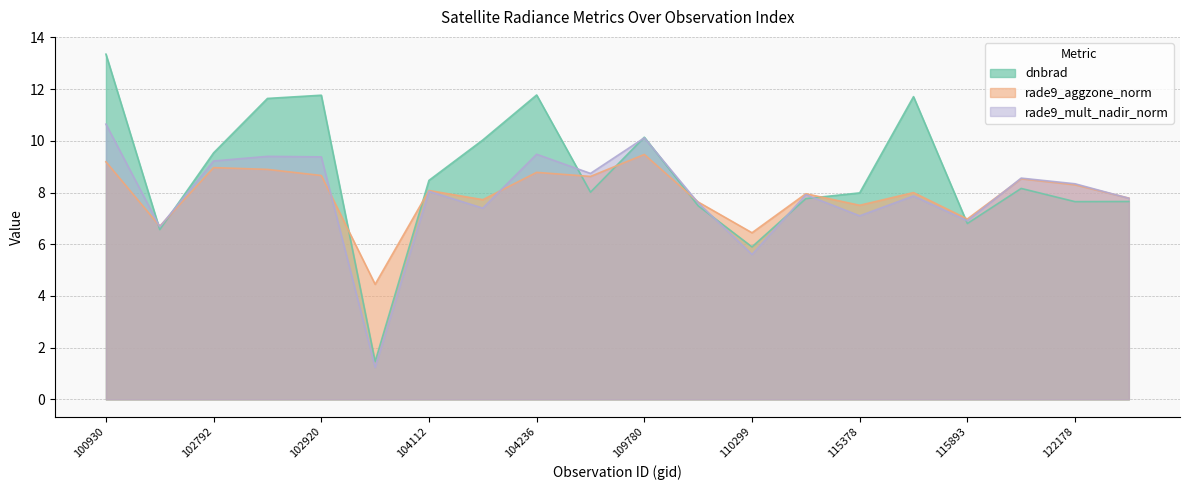

How many lines are shown in the chart?

3